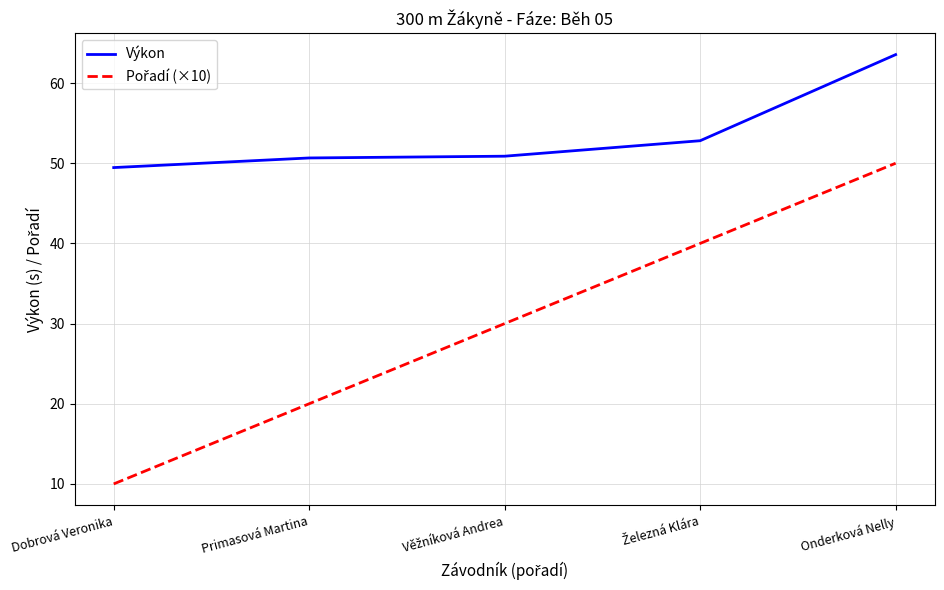

What is the total value across all series at Dobrová Veronika?

59.5